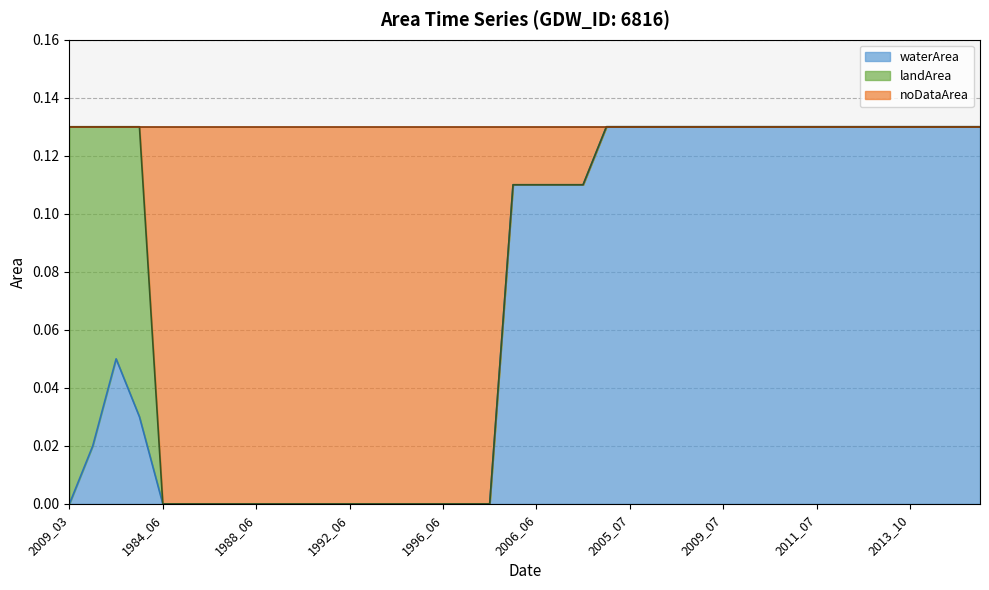

Does the chart have visible grid lines?

Yes